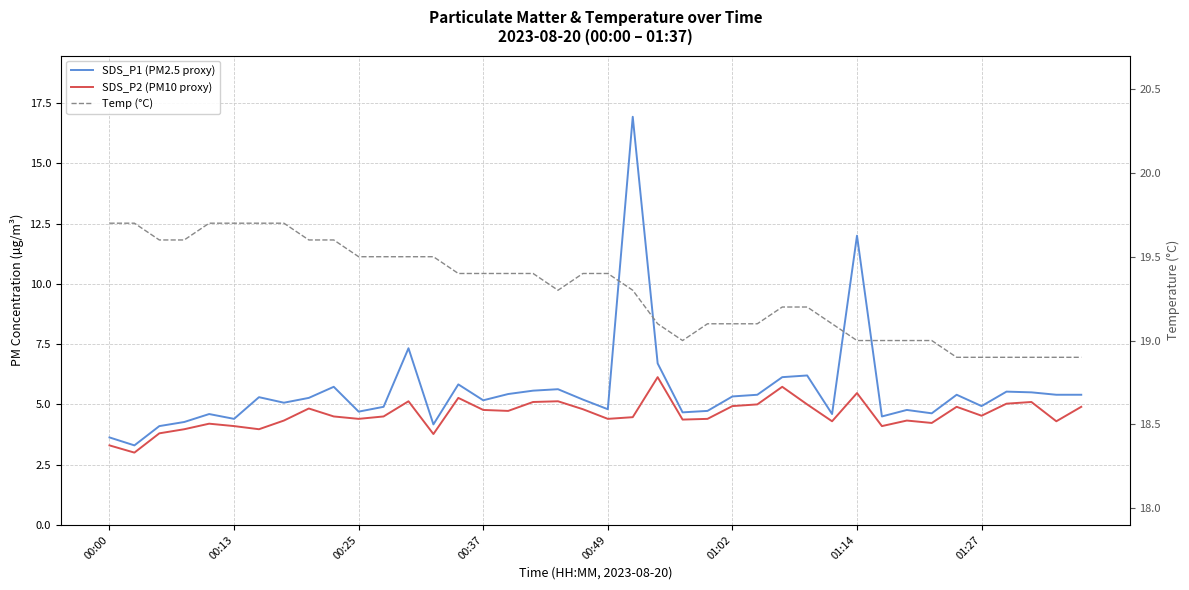

Which category has the lowest value in the Temp (°C) series?

34